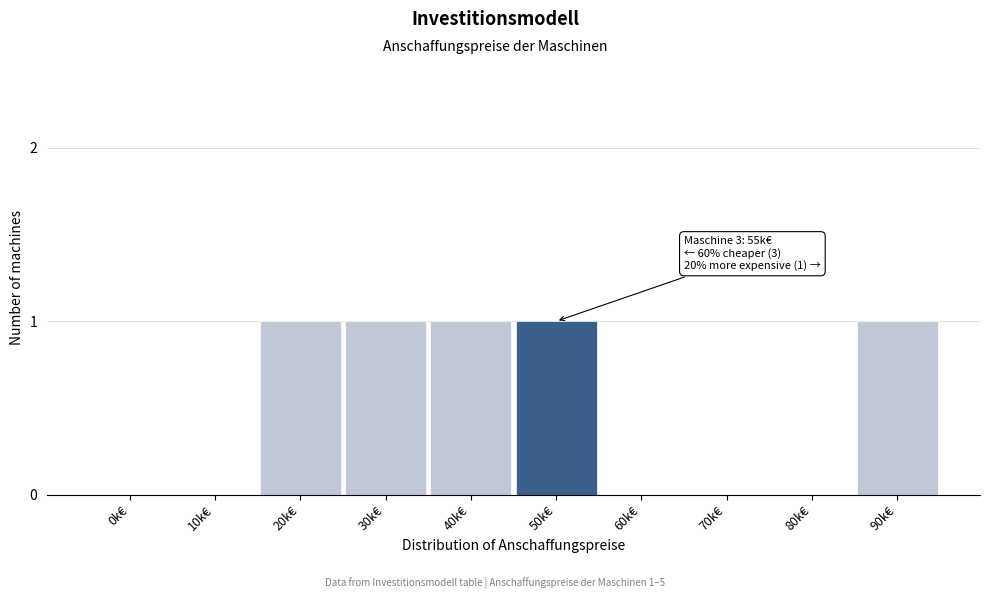

Reading left to right, what are all the values shown in this chart?

0k€=0	10k€=0	20k€=1	30k€=1	40k€=1	50k€=1	60k€=0	70k€=0	80k€=0	90k€=1